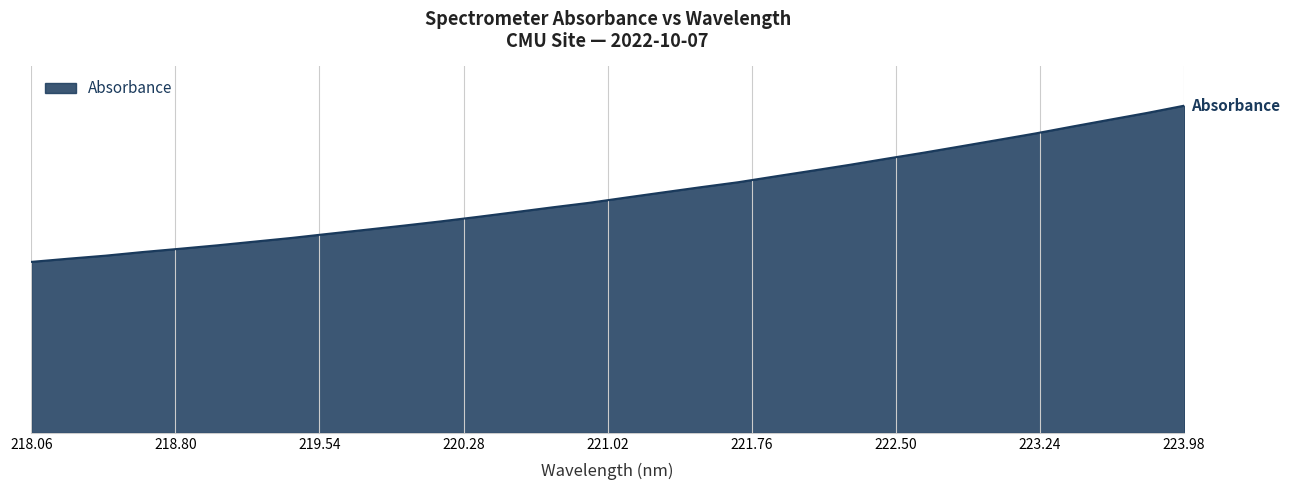

Does the chart have visible grid lines?

Yes